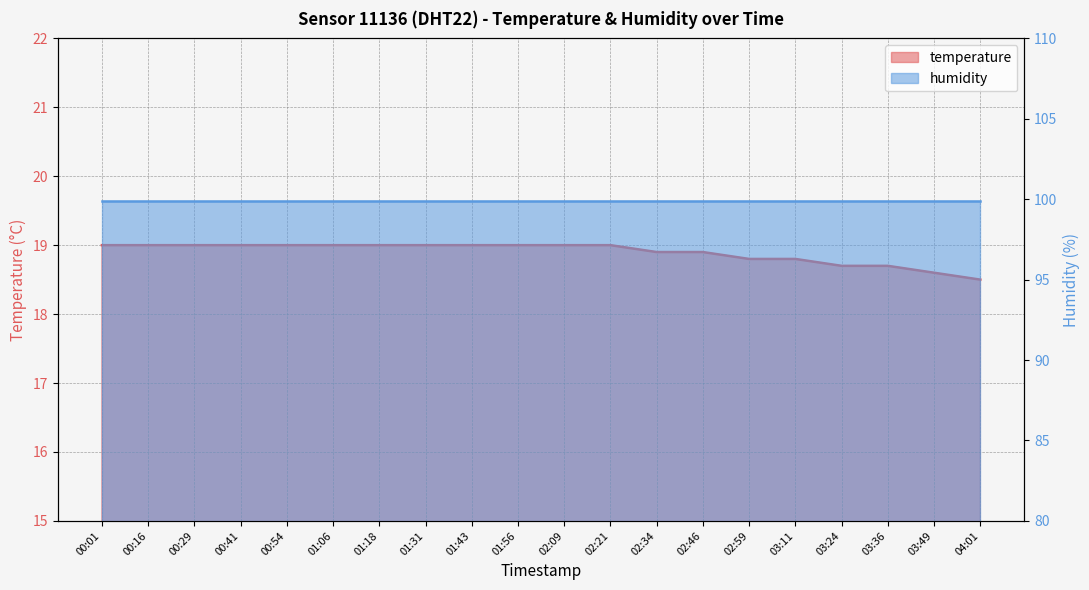

List the labels in order of value, smallest first.

04:01, 03:49, 03:24, 03:36, 02:59, 03:11, 02:34, 02:46, 00:01, 00:16, 00:29, 00:41, 00:54, 01:06, 01:18, 01:31, 01:43, 01:56, 02:09, 02:21